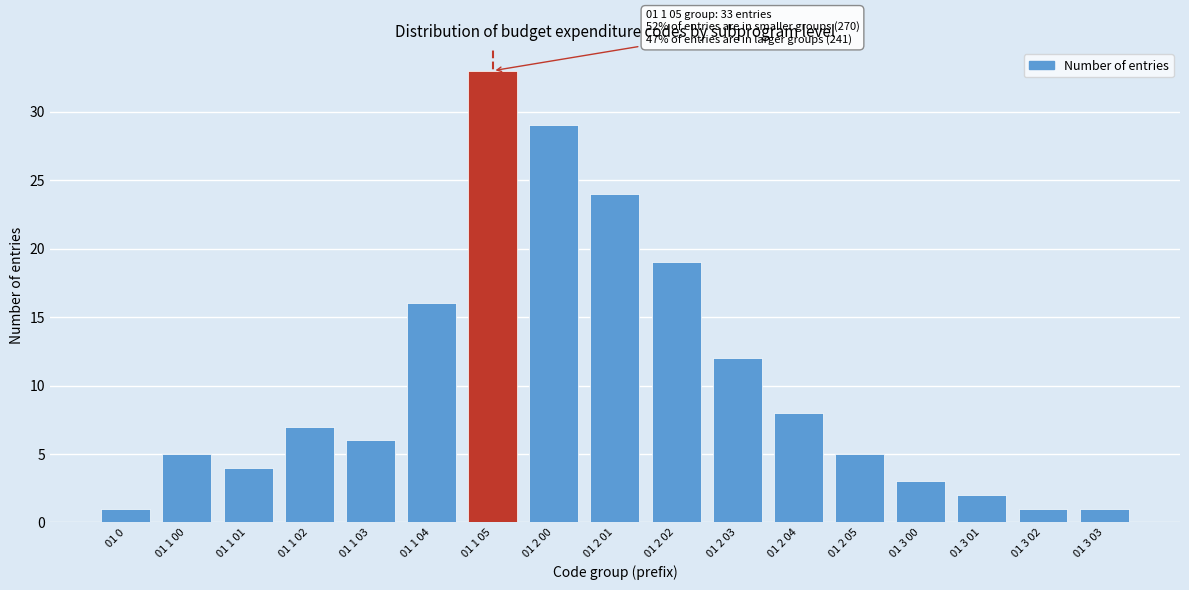

Reading left to right, transcribe all the data shown in this chart.

1	5	4	7	6	16	33	29	24	19	12	8	5	3	2	1	1